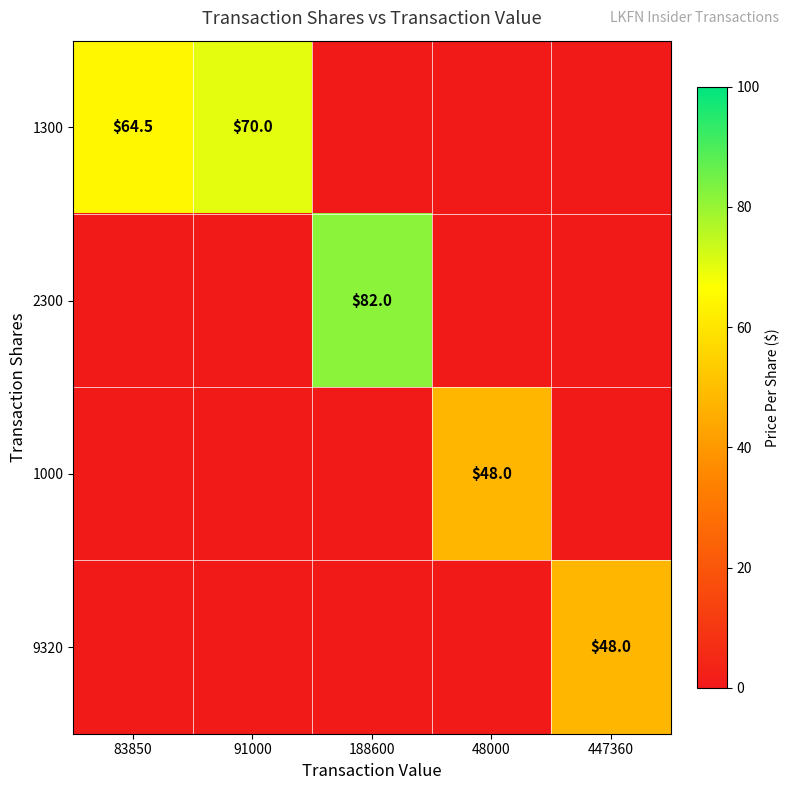

What is the total value across all series at 91000?

70.0